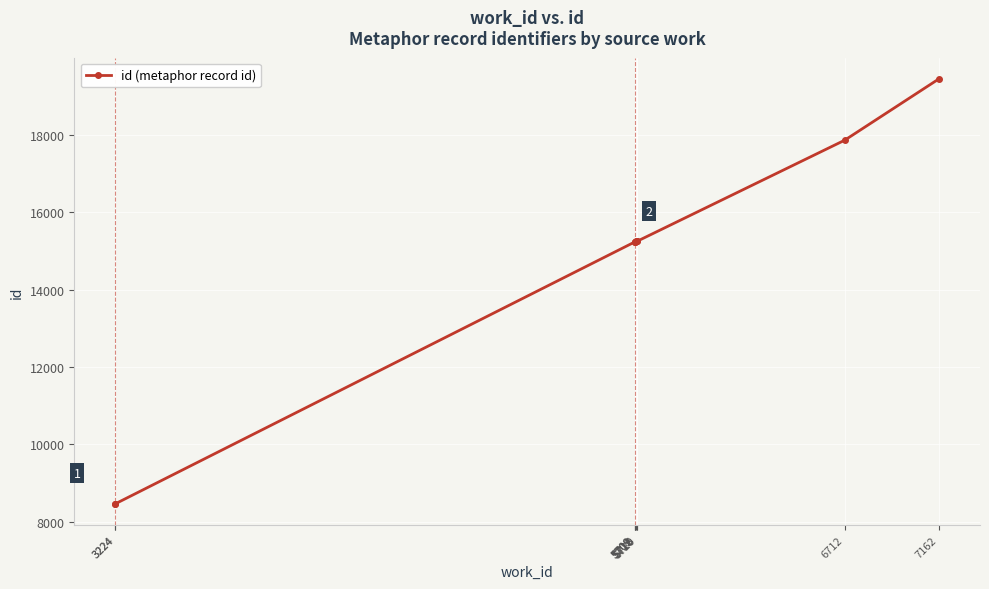

What is the maximum value shown in the chart?

19440